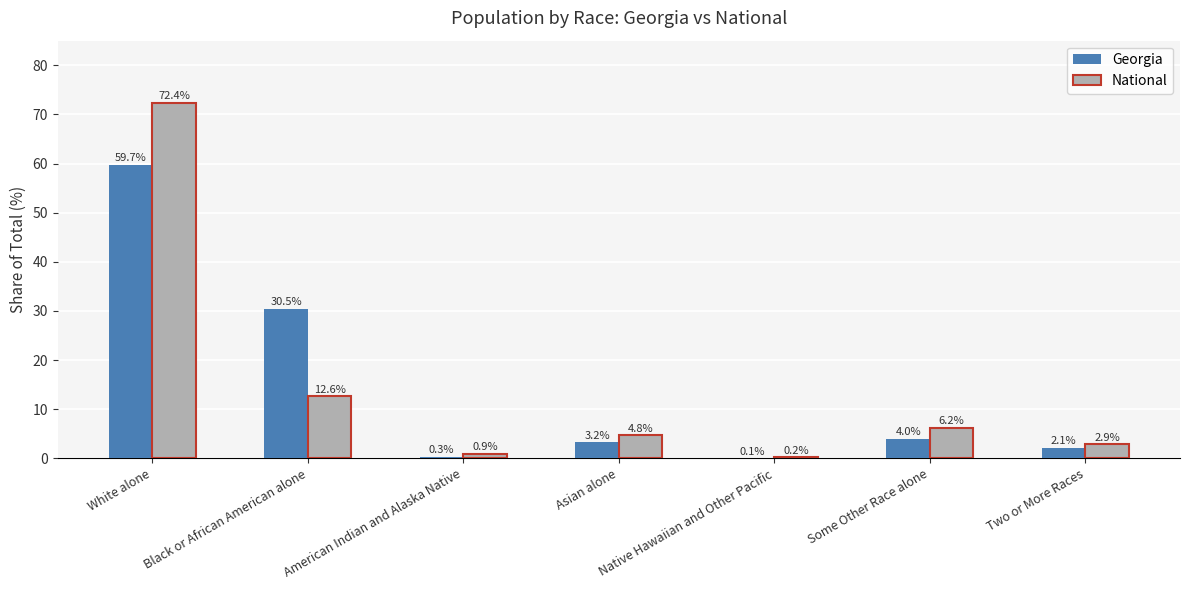

At which category is the sum across all series the highest?

White alone